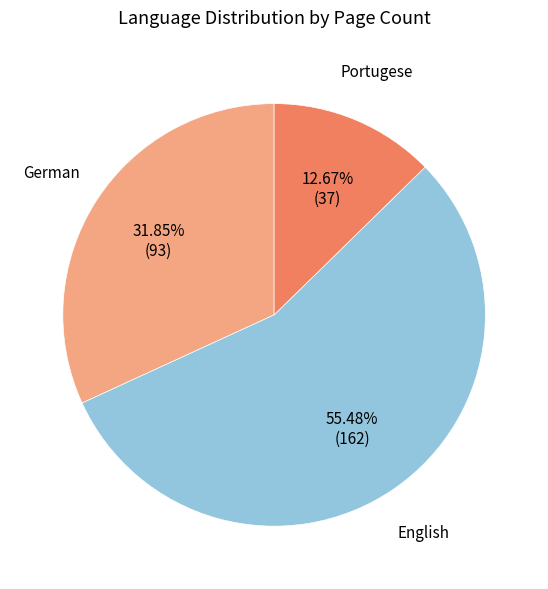

Does any single category account for the majority?

Yes